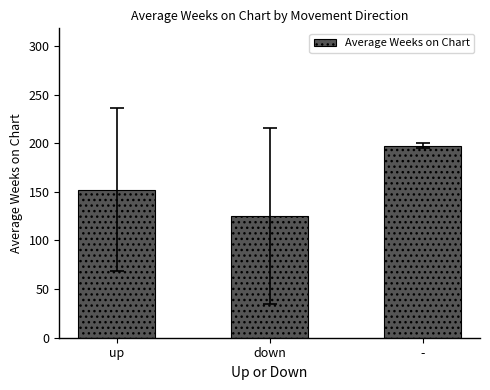

What position from the left is up?

1